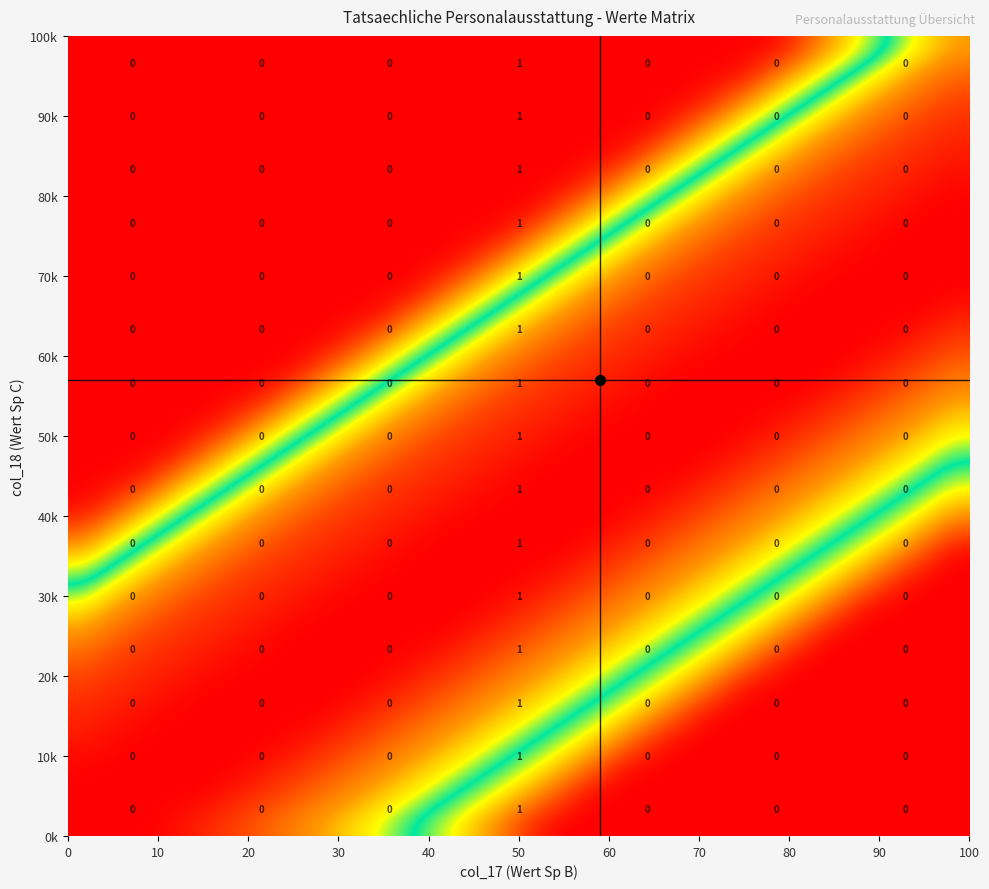

What is the greatest value displayed?

1.0